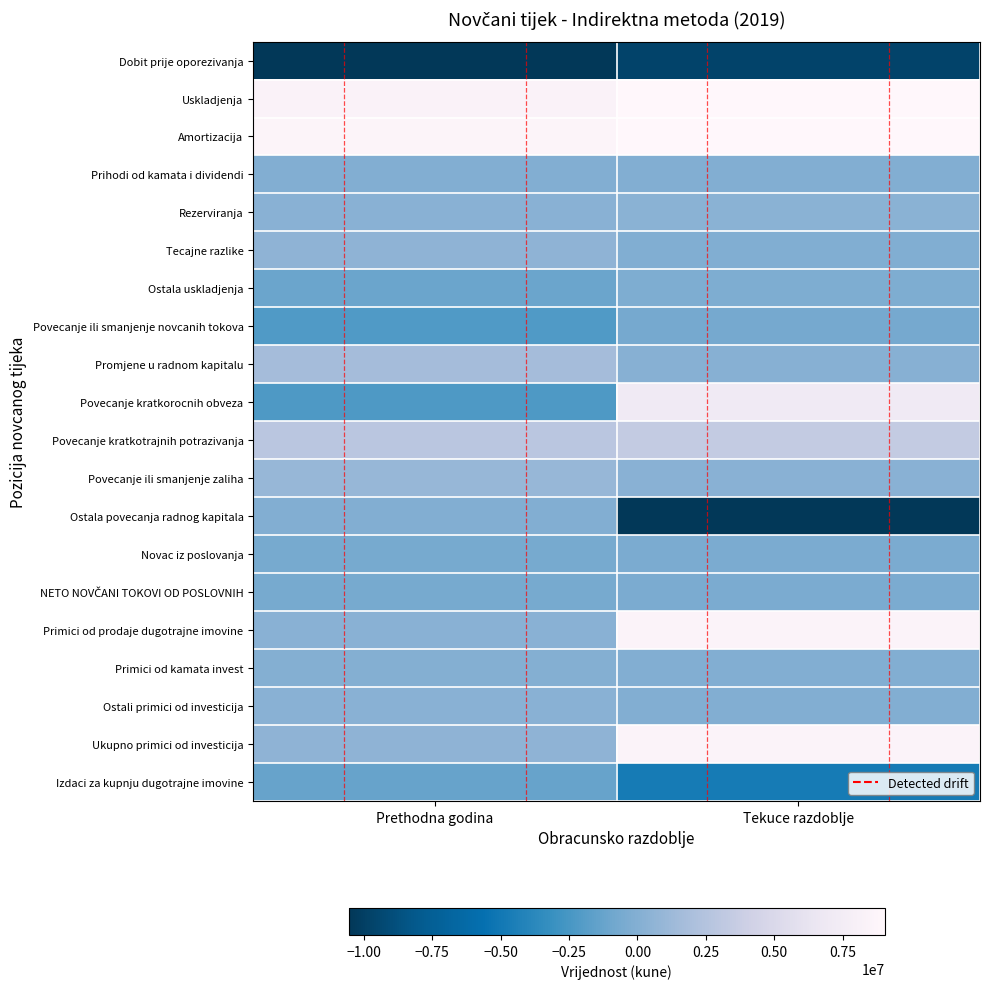

Count the number of categories in the chart.

2